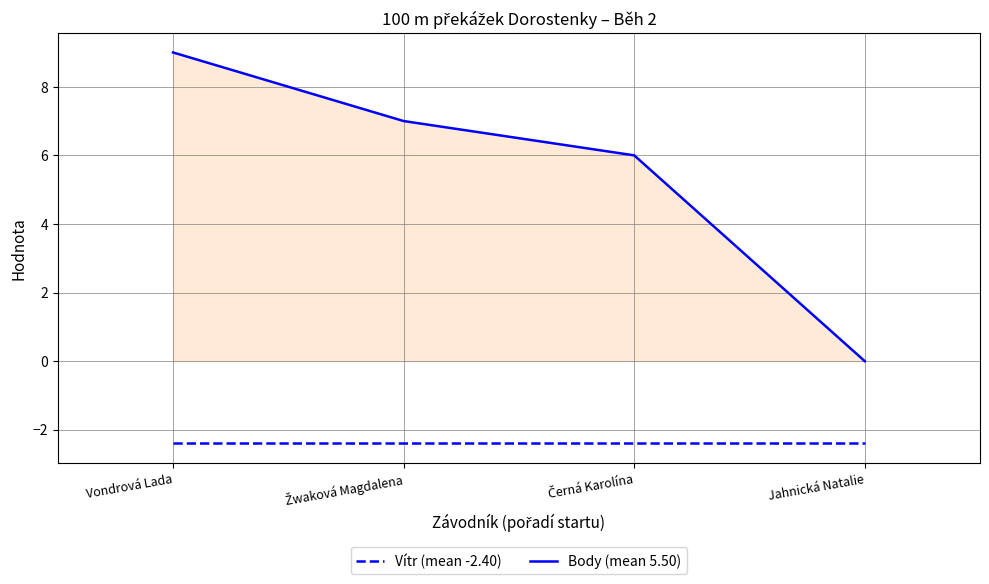

Count the number of categories in the chart.

4